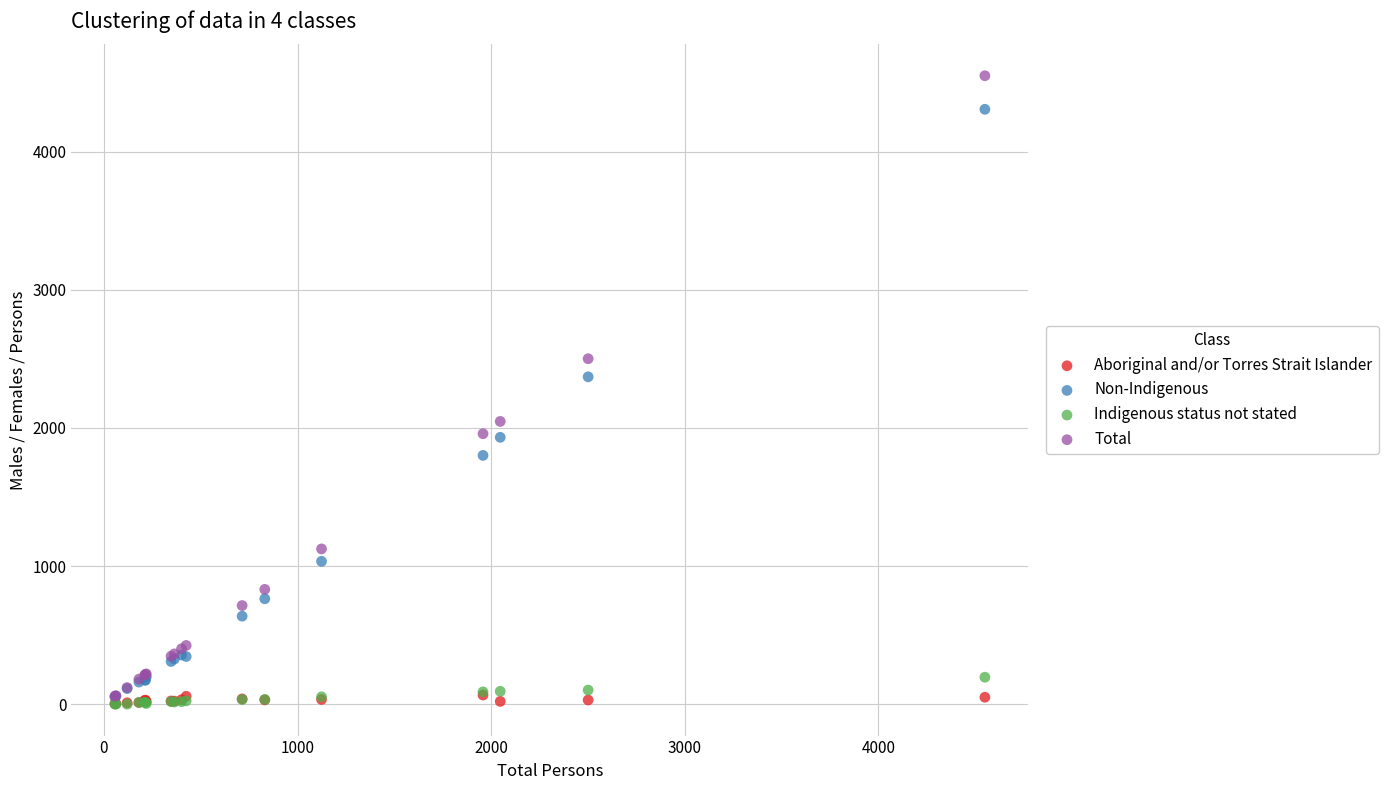

Which series has the widest spread of Y values?

Total